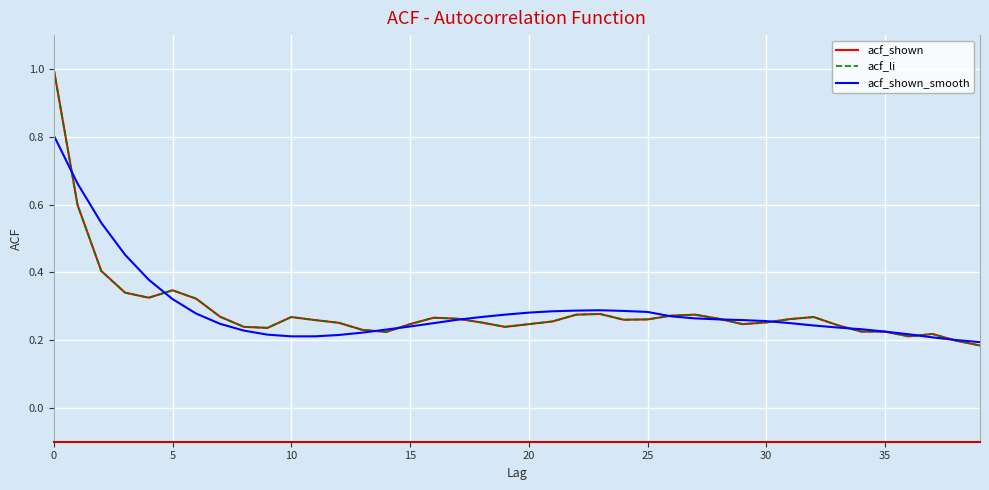

What is the label of the 24th point from the left?

23